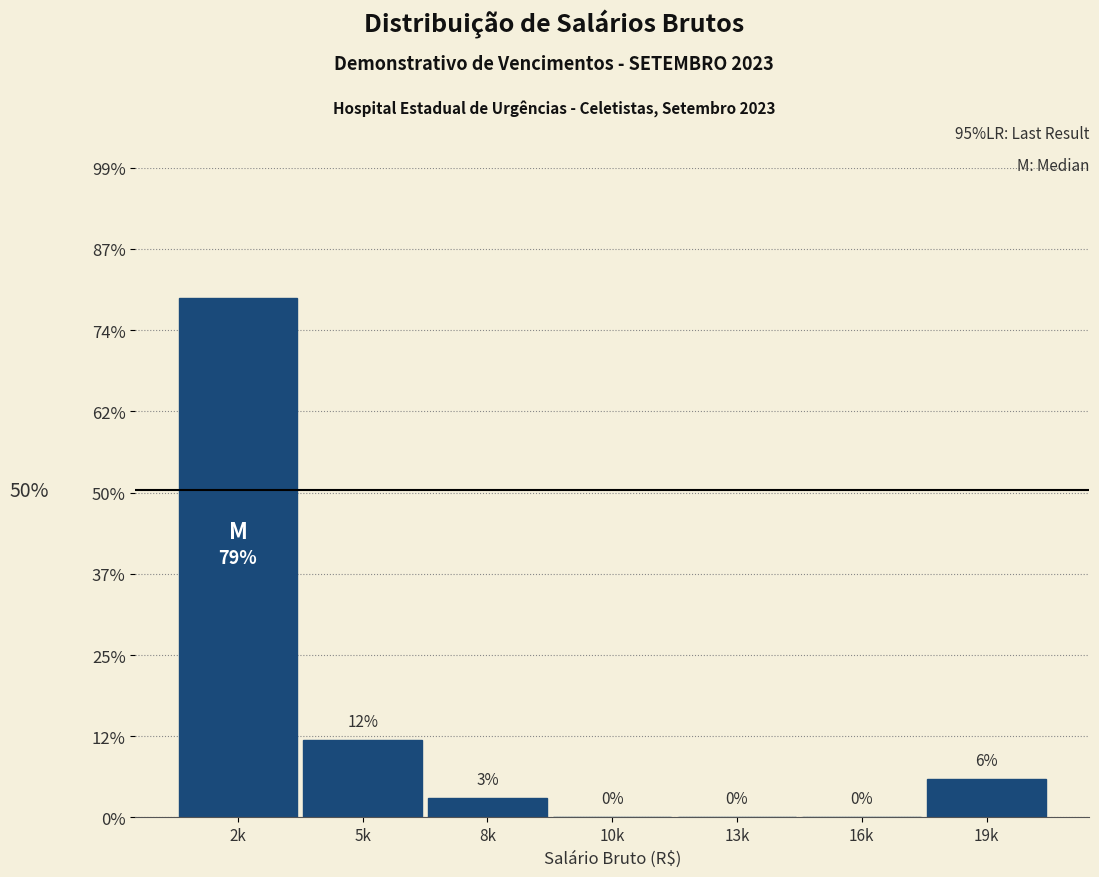

Are the bars horizontal?

No